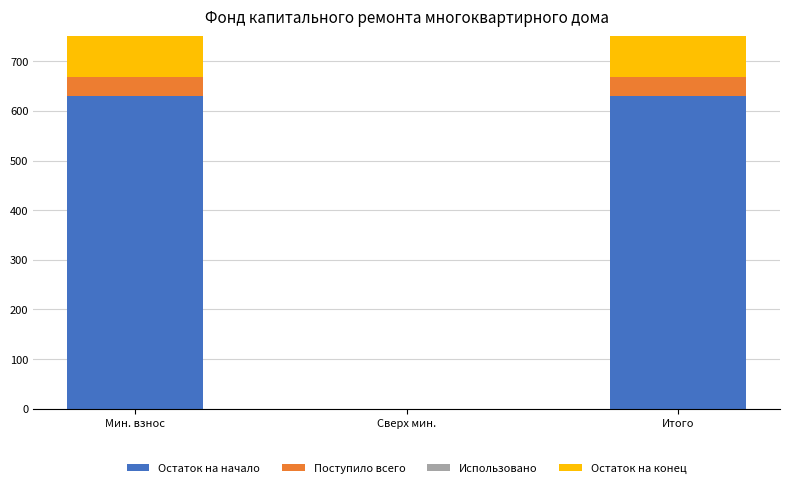

What is the difference between the Остаток на начало values at Сверх мин. and Итого?

630.5